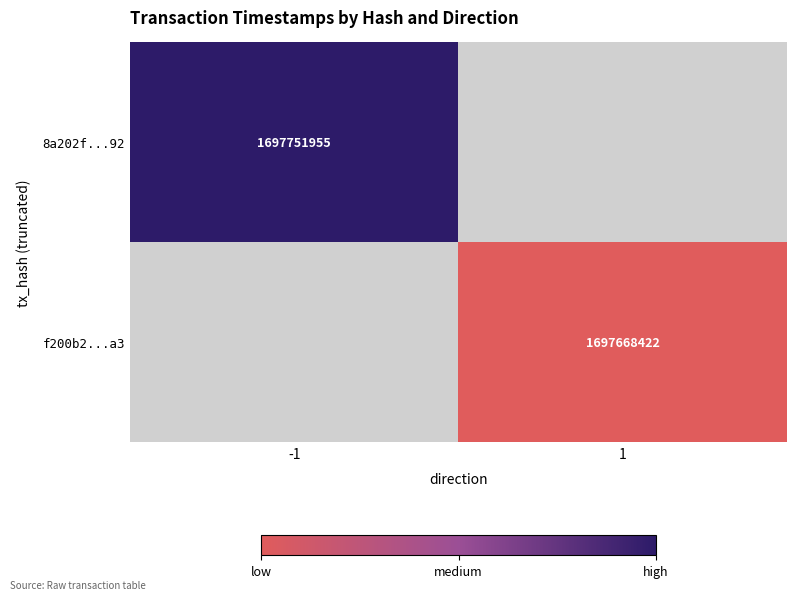

Count the number of data series in this chart.

2